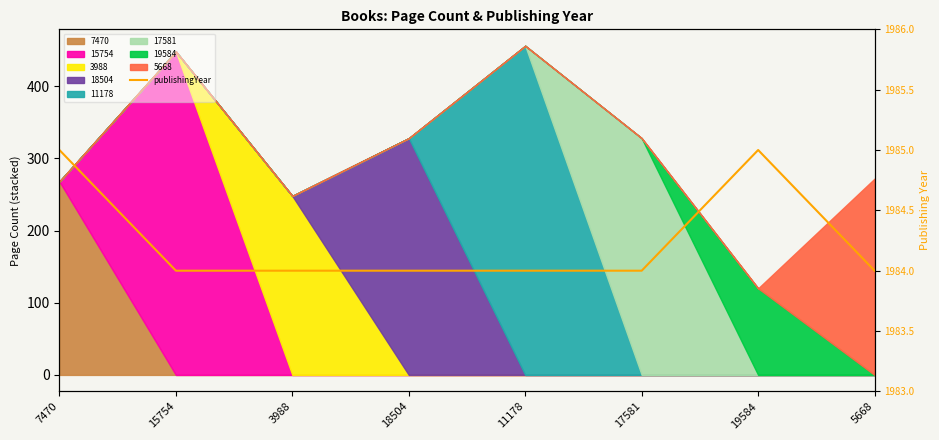

How many interior local peaks (higher than both neighbors) does the data have?

1